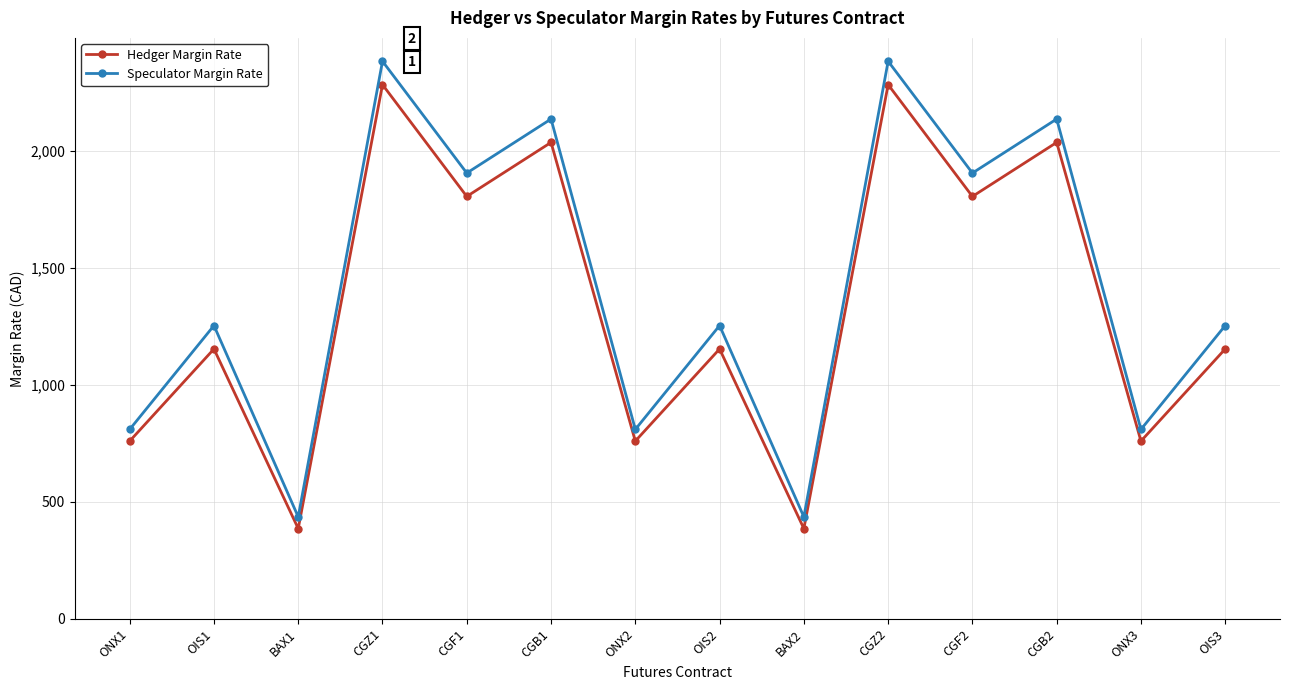

True or false: Hedger Margin Rate has more than 2 points higher than both neighbors.

True